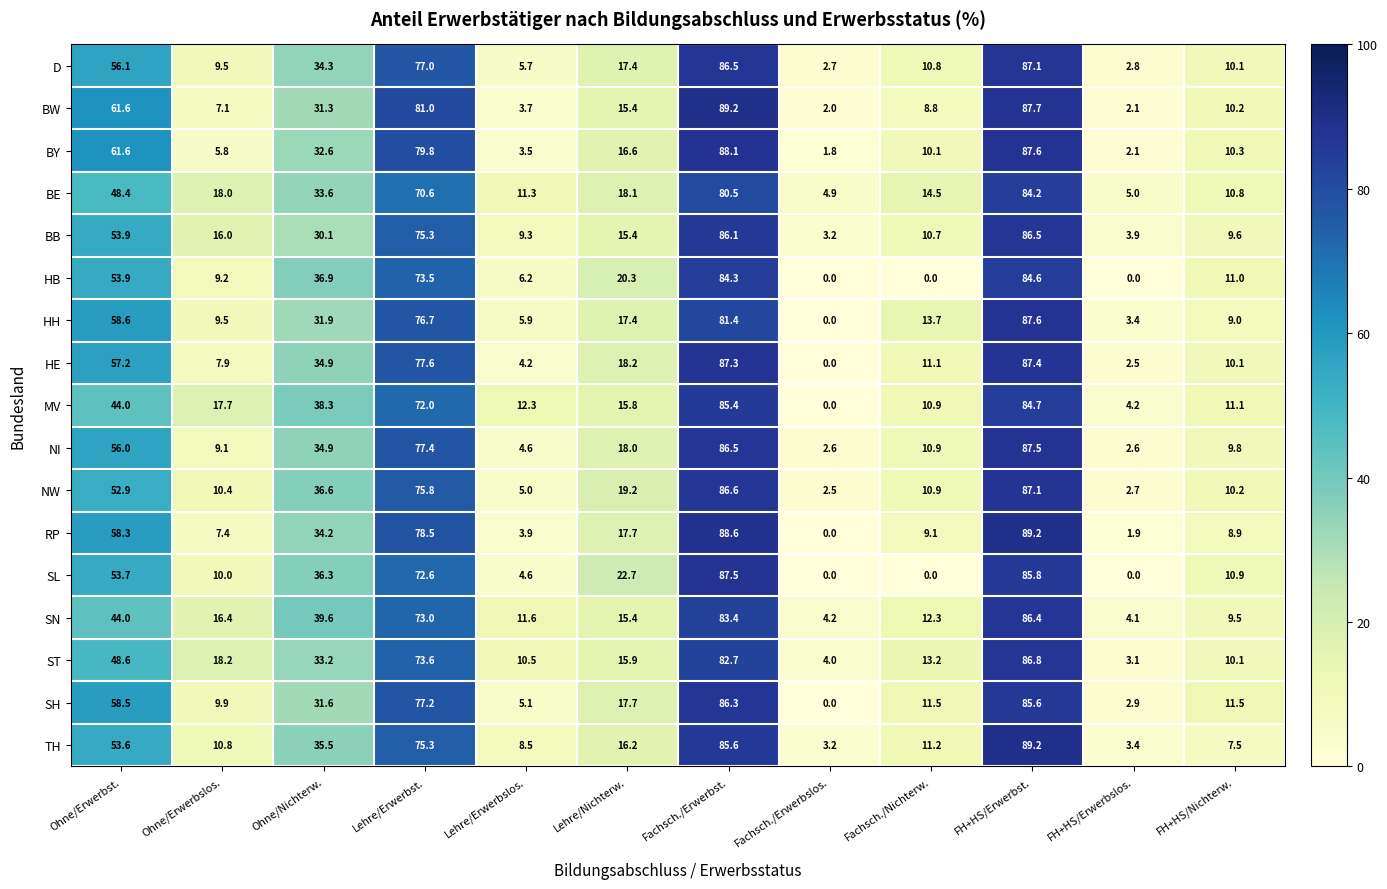

What is the difference between the maximum and minimum values in the D series?

84.4